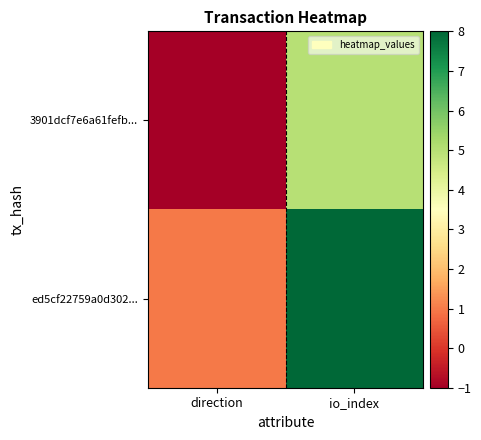

Reading right to left, what are all the values shown in this chart?

3901dcf7e6a61fefb...: io_index=5	direction=-1
ed5cf22759a0d302...: io_index=8	direction=1